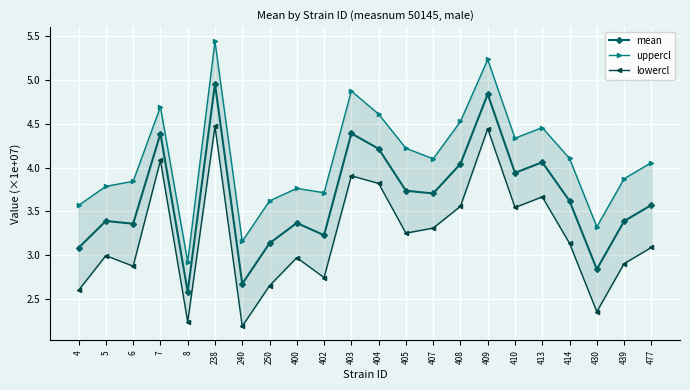

Which category has the lowest value across all series?

240